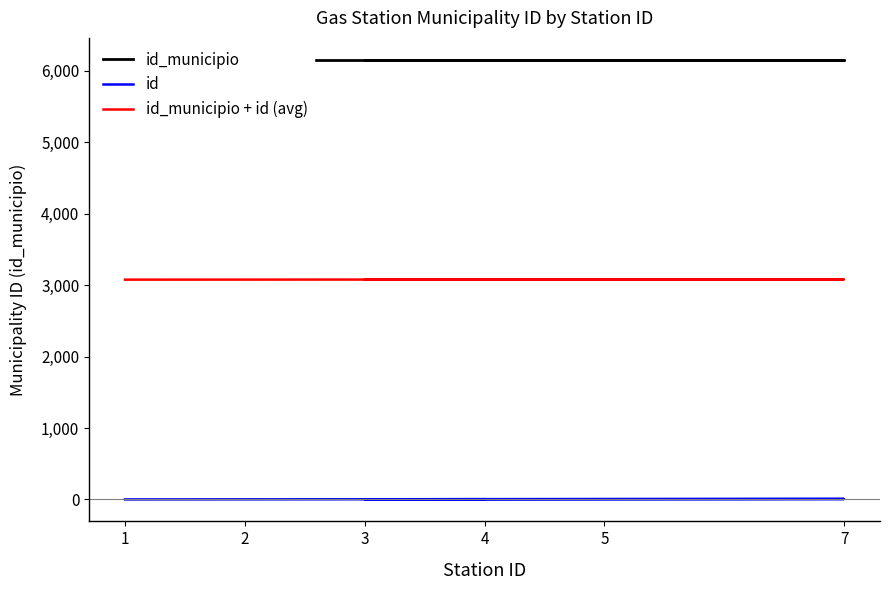

At which label does id_municipio + id (avg) first exceed 3078?

7